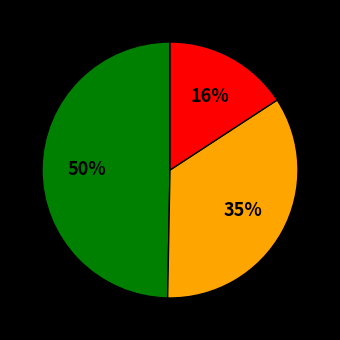

To the nearest percent, what is the difference between the largest and smallest slice percentages?

34%